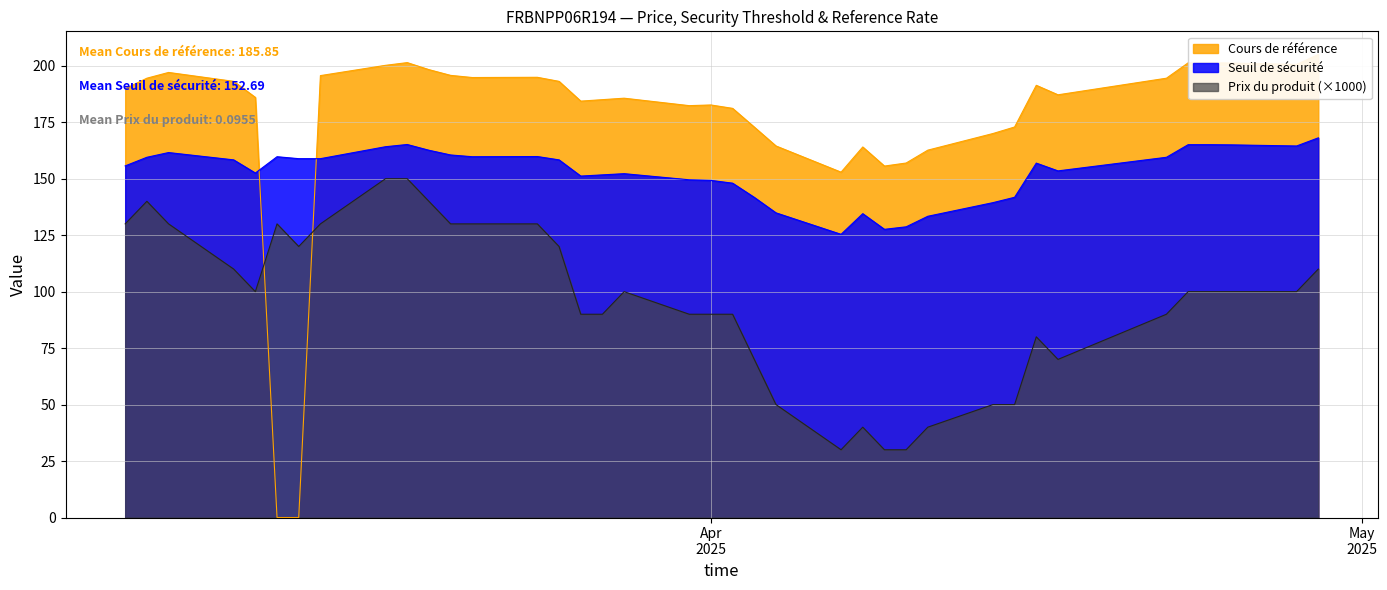

What is the lowest value of the Seuil de sécurité series?

125.4